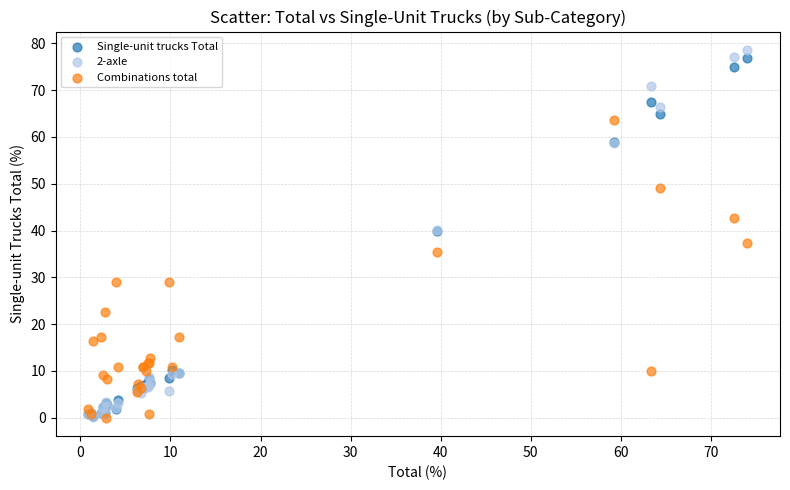

Which series has the widest spread of Y values?

2-axle